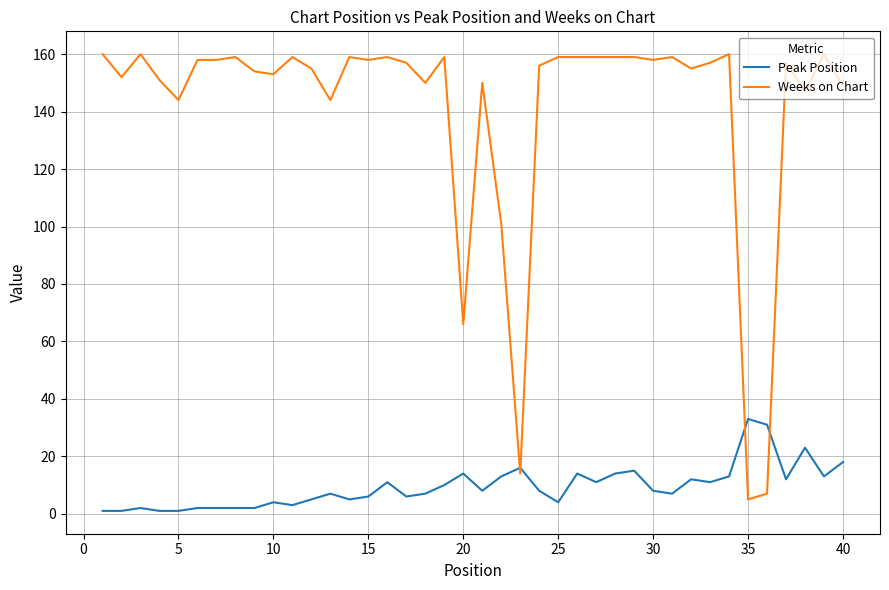

Rank the series by their average value, from lowest to highest.

Peak Position, Weeks on Chart